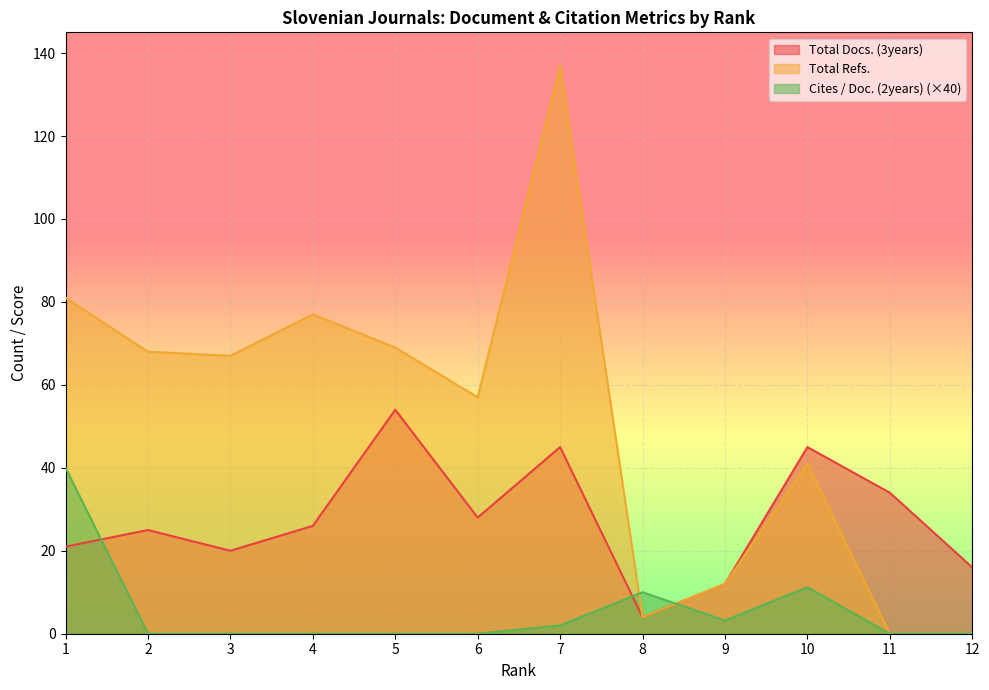

How many distinct data groups are displayed?

3